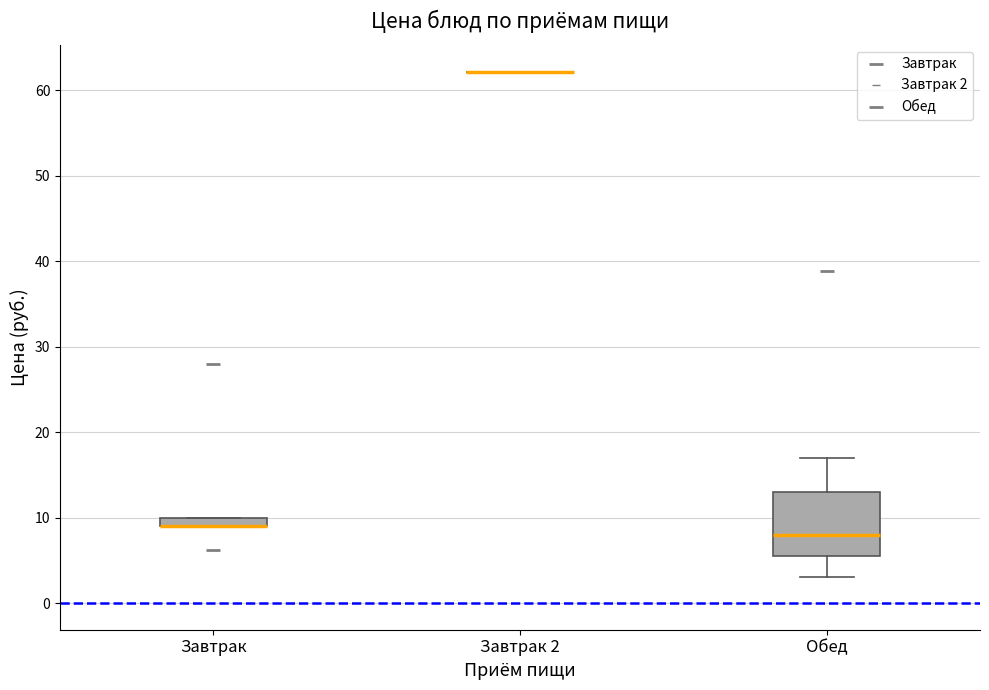

Comparing the boxes themselves (not the whiskers), which one is the tallest?

Обед